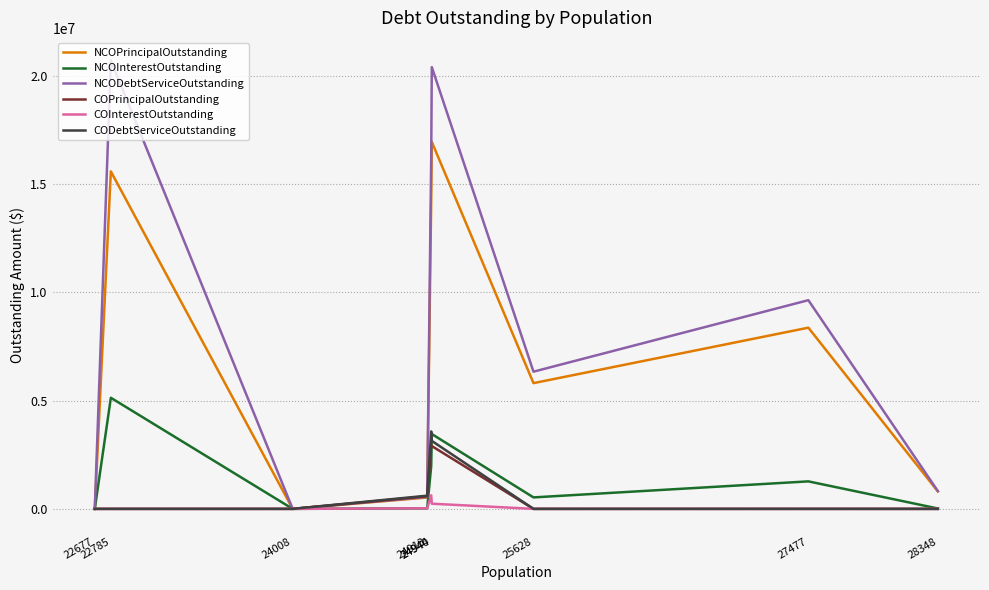

Which series has the largest total across all categories?

NCODebtServiceOutstanding